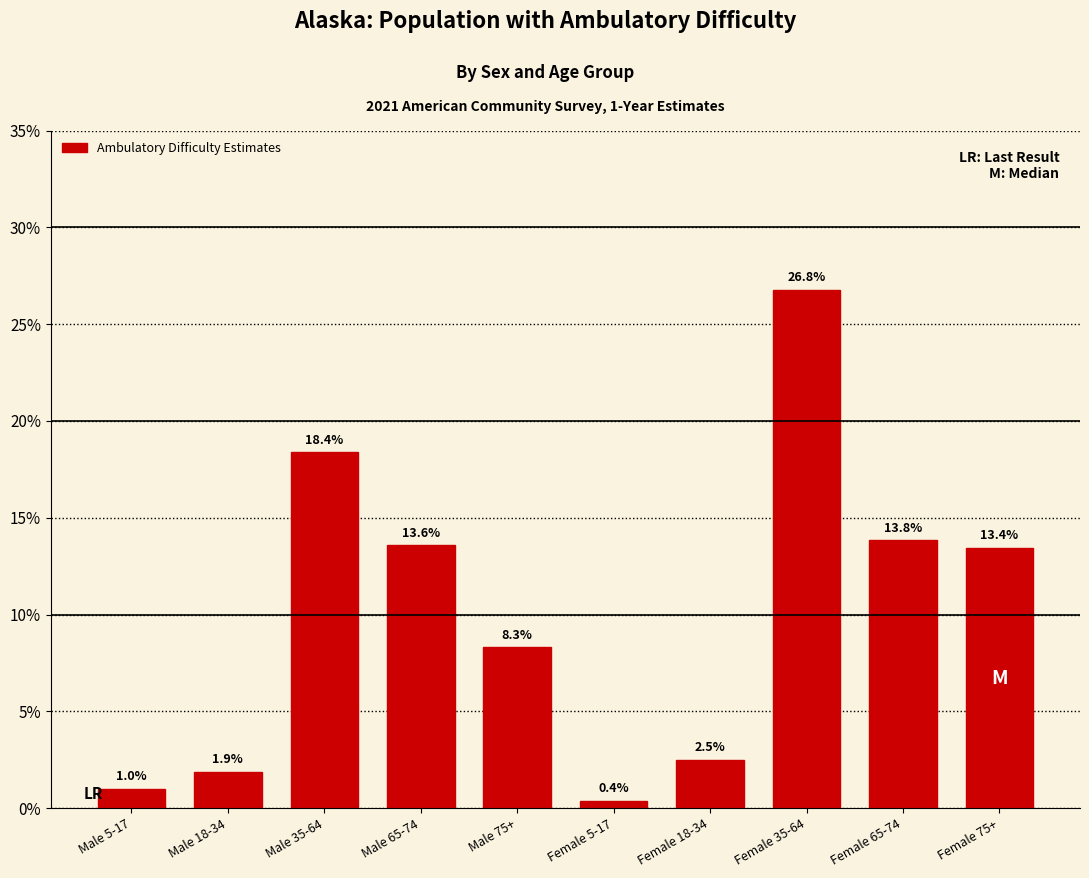

Reading right to left, transcribe all the data shown in this chart.

Female 75+=13.4	Female 65-74=13.8	Female 35-64=26.8	Female 18-34=2.5	Female 5-17=0.4	Male 75+=8.3	Male 65-74=13.6	Male 35-64=18.4	Male 18-34=1.9	Male 5-17=1.0